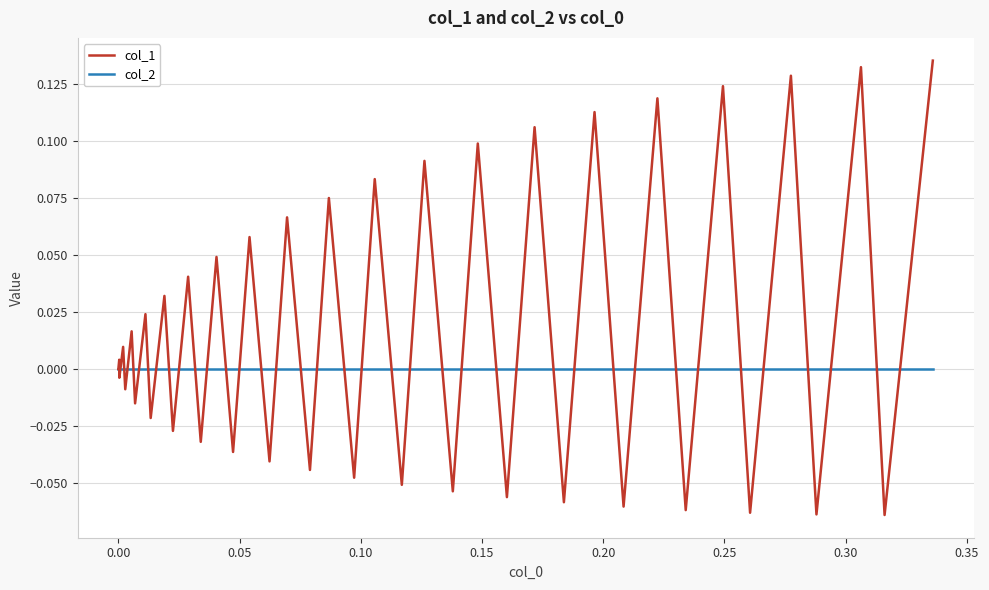

Which series has the largest total across all categories?

col_1